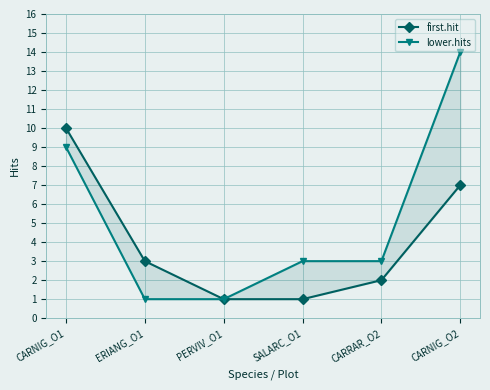

Read the lower.hits value at PERVIV_O1.

1